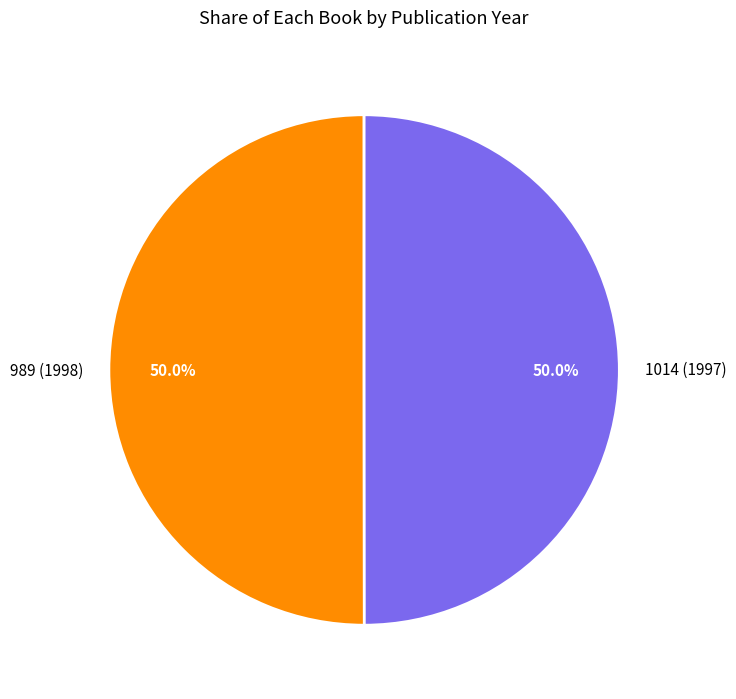

Combined, what portion of the pie is 1014 (1997) and 989 (1998)?

100.0%